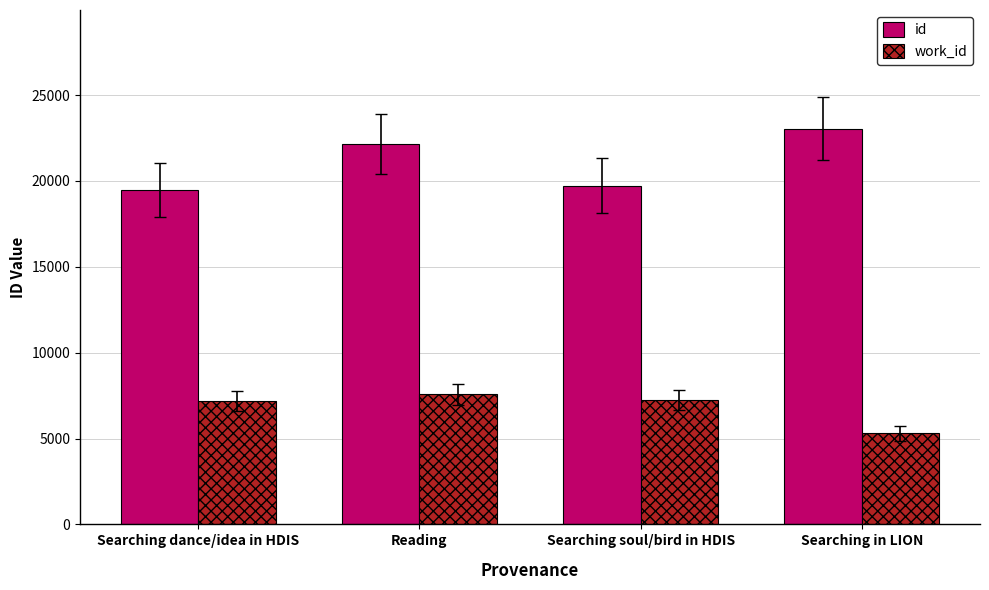

What position from the left is Searching in LION?

4